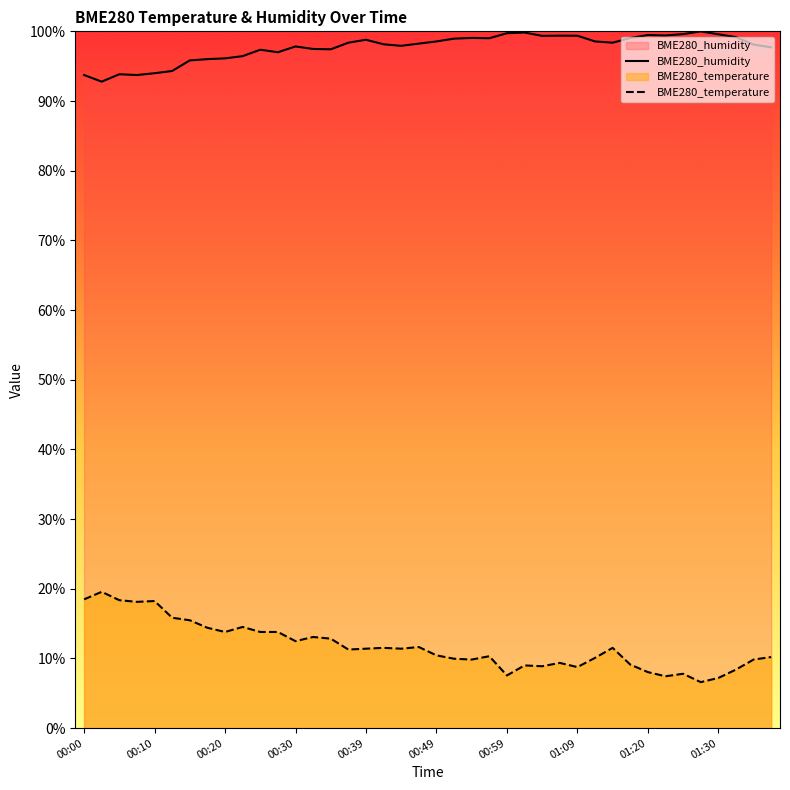

In BME280_temperature, how many points are lower than both neighbors (excluding endpoints)?

11